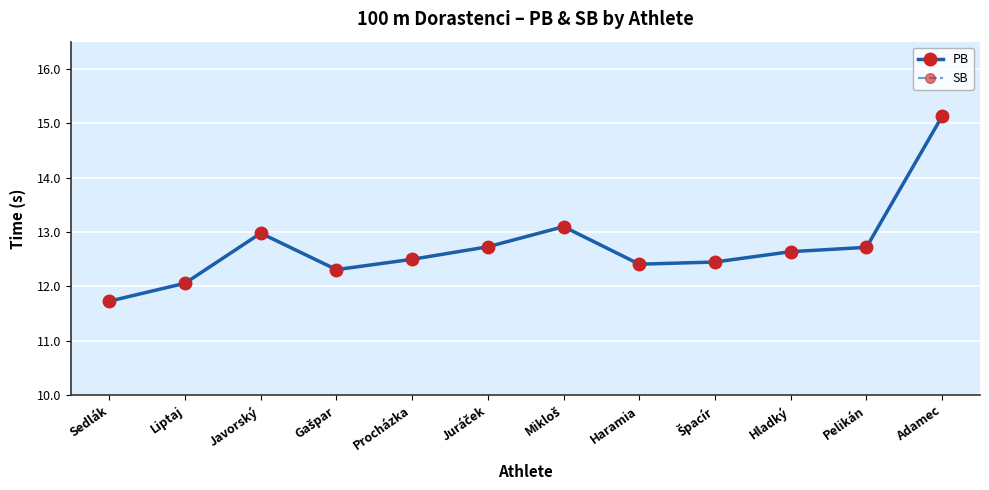

Does the chart have visible grid lines?

Yes